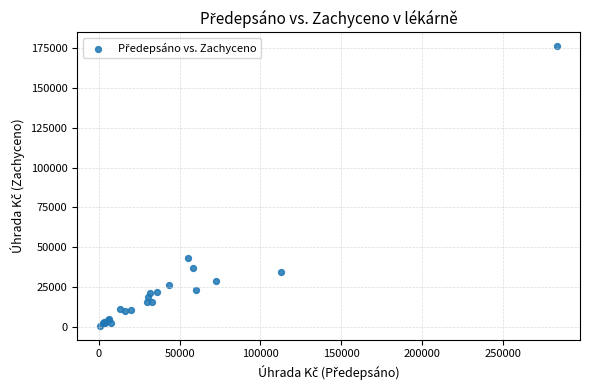

What Y value in the scatter plot is closest to 88452?

43220.7